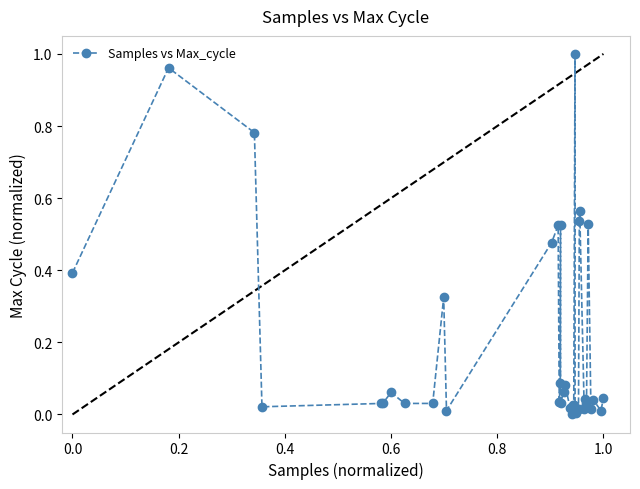

What is the sum of all values?

7.5